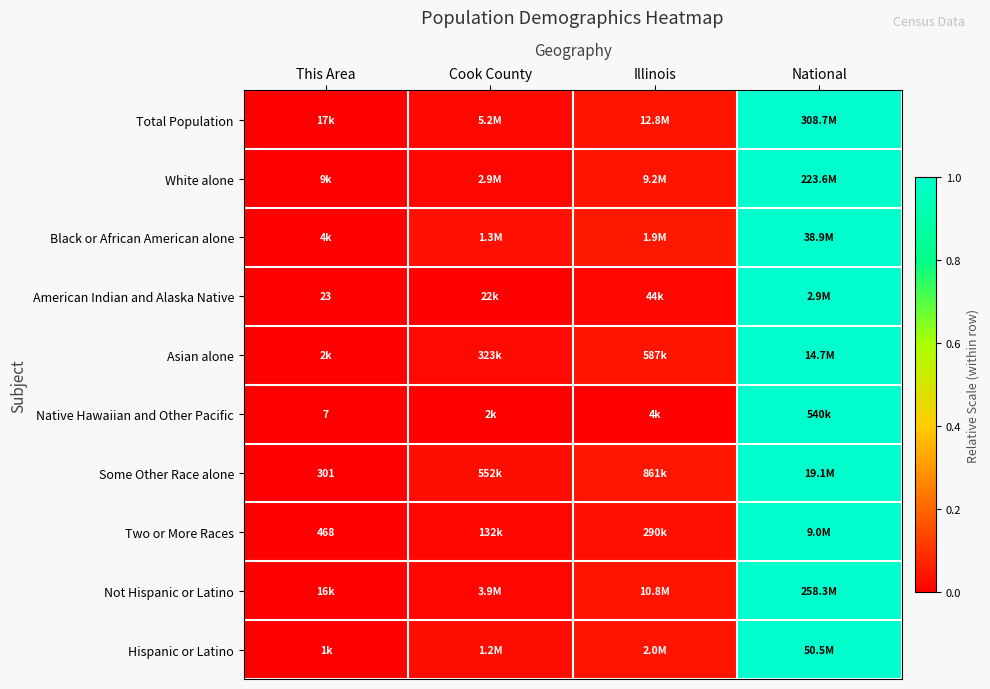

At how many categories does at least one series exceed 0?

4